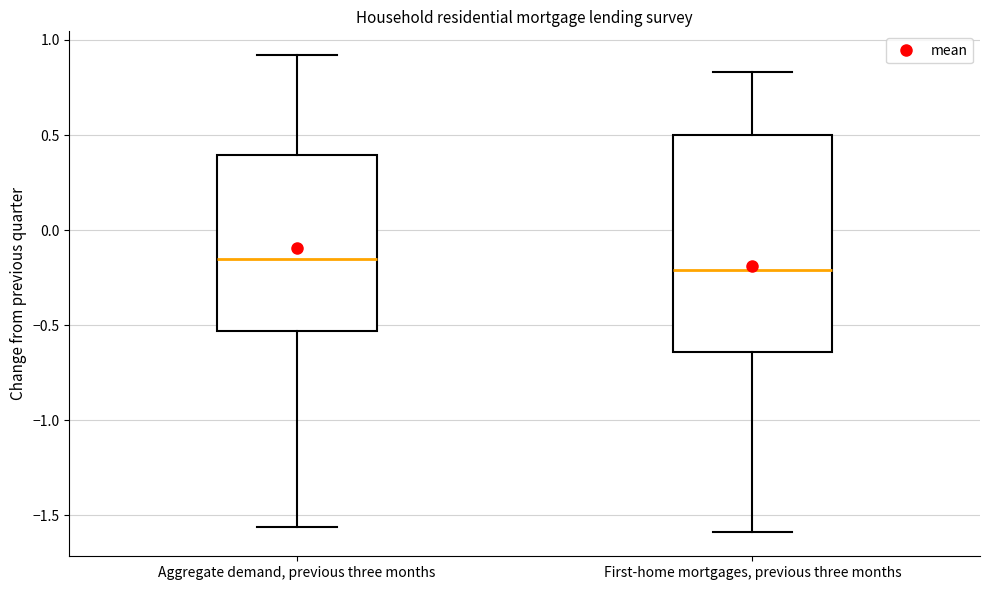

Which box is the tallest, from its lower edge to its upper edge?

First-home mortgages, previous three months